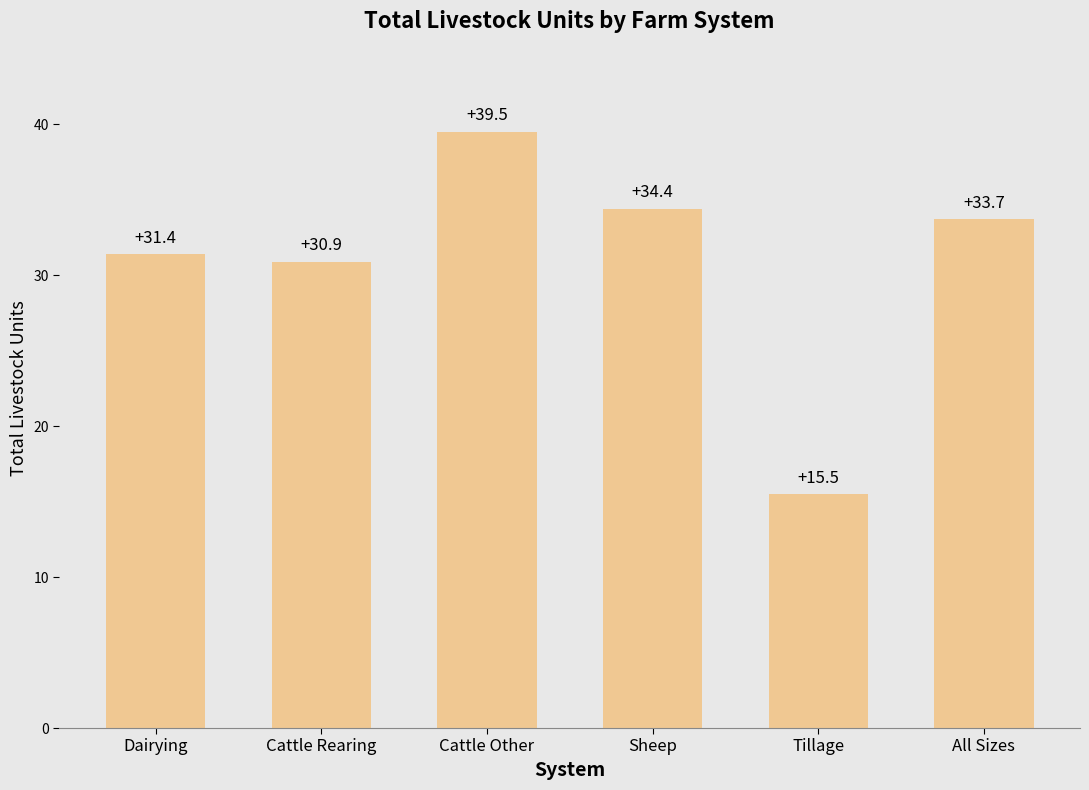

Count the number of categories in the chart.

6